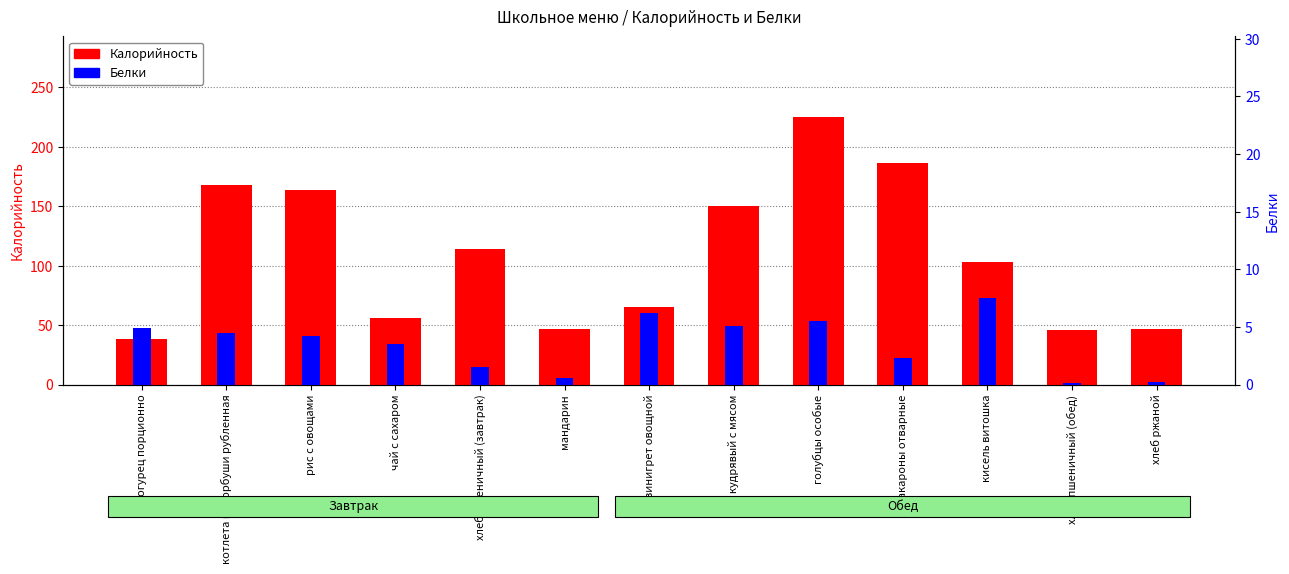

What position from the left is макароны отварные?

10